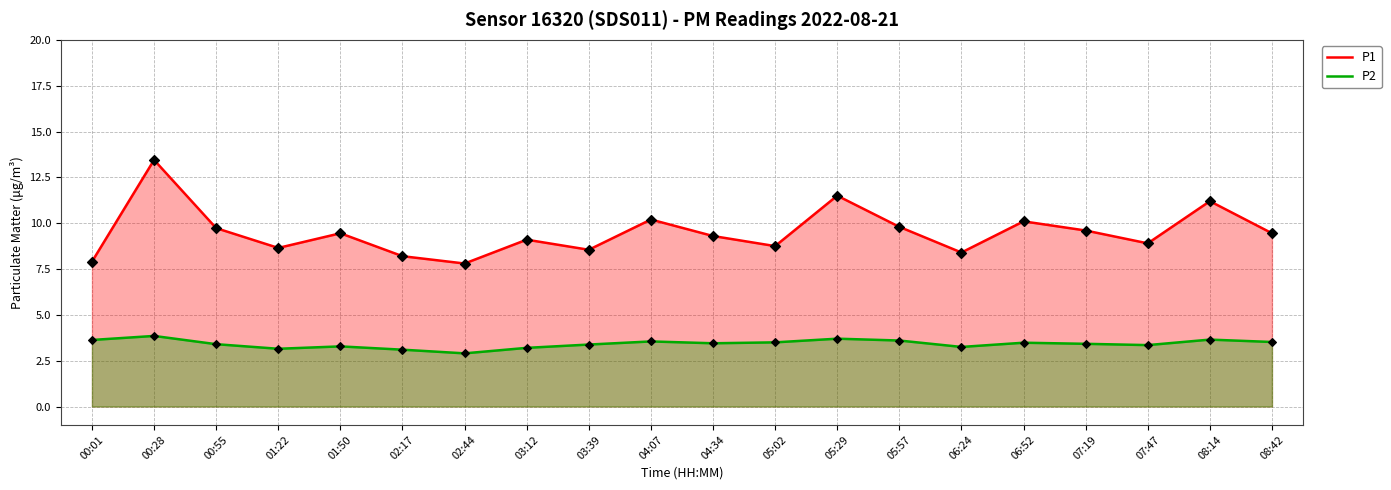

What are all the series names shown in the legend?

P1, P2